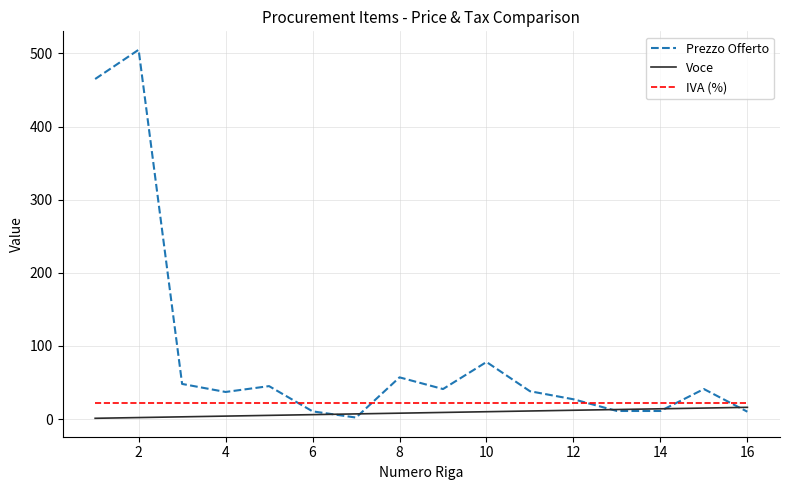

Which series has the largest range (max minus min)?

Prezzo Offerto